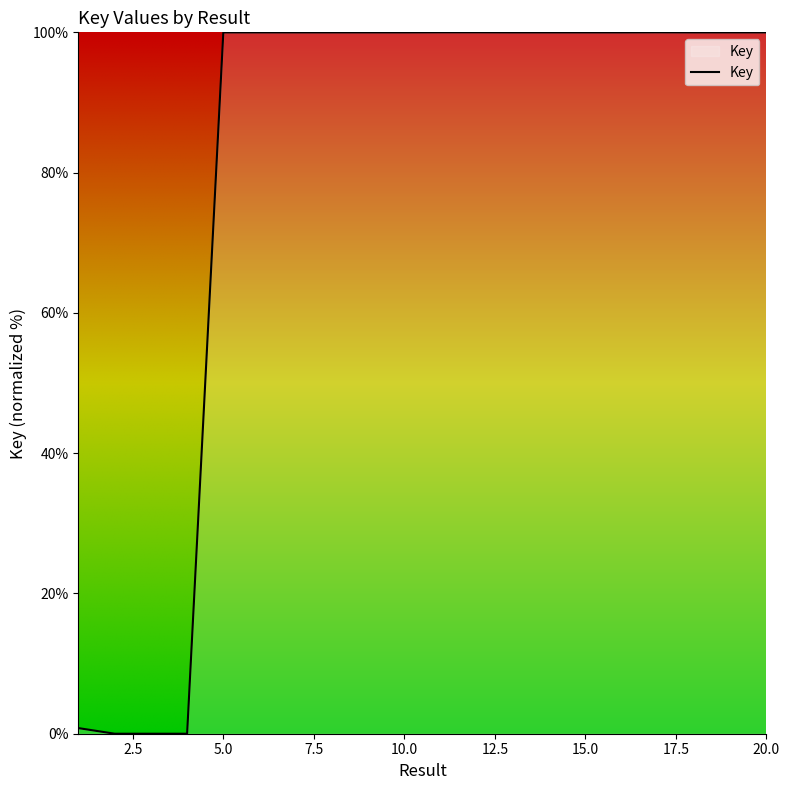

Does the chart have visible grid lines?

No